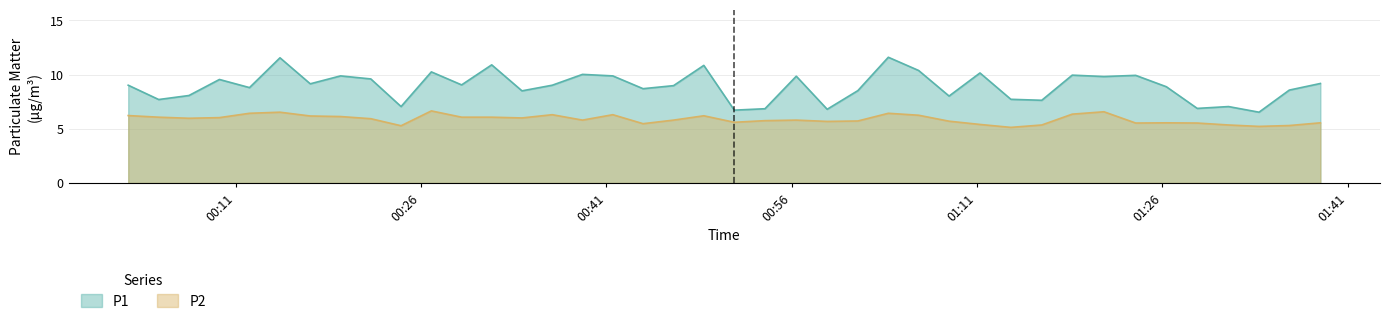

In P1, how many points are higher than both neighbors (excluding endpoints)?

13